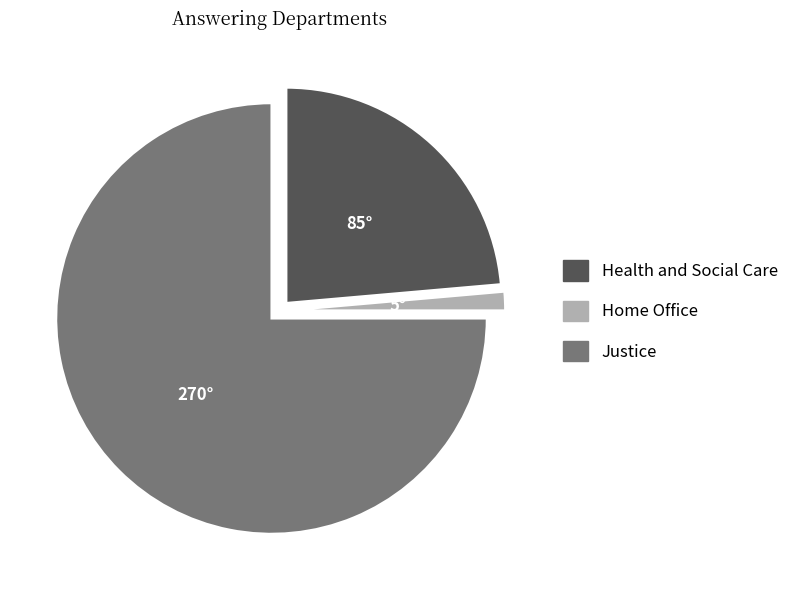

How many slices are in this pie chart?

3